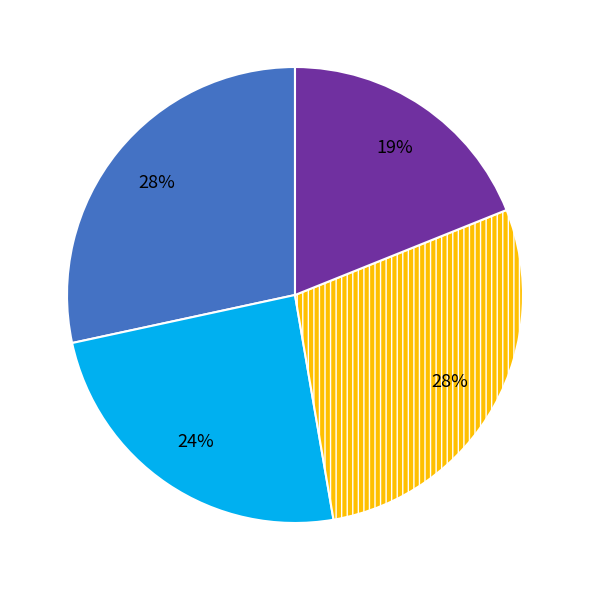

To the nearest percent, what is the average slice percentage?

25%